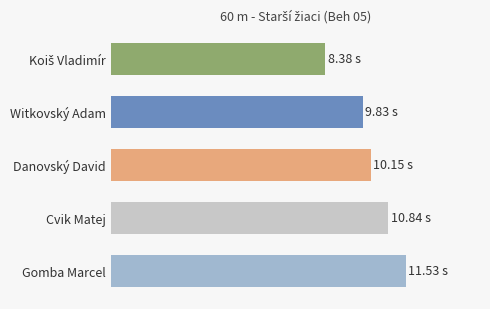

Are the bars horizontal?

Yes